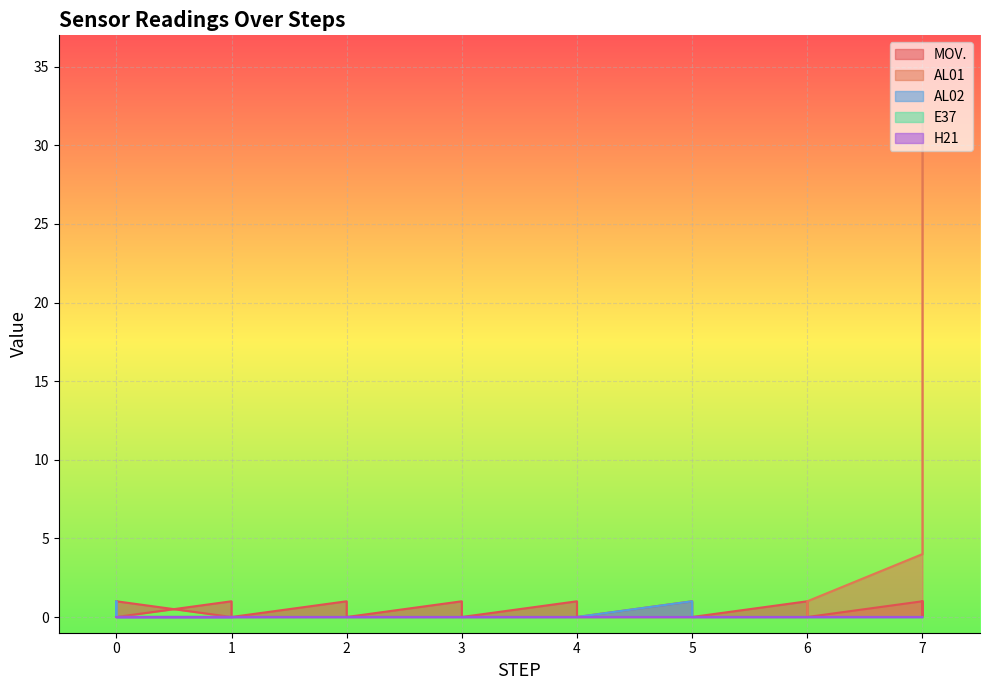

What is the spread (max minus min) of values at 0?

1